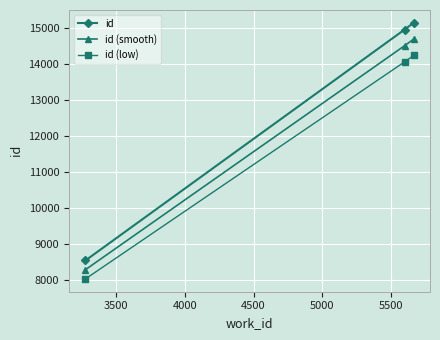

Rank the series by their maximum value, from lowest to highest.

id (low), id (smooth), id